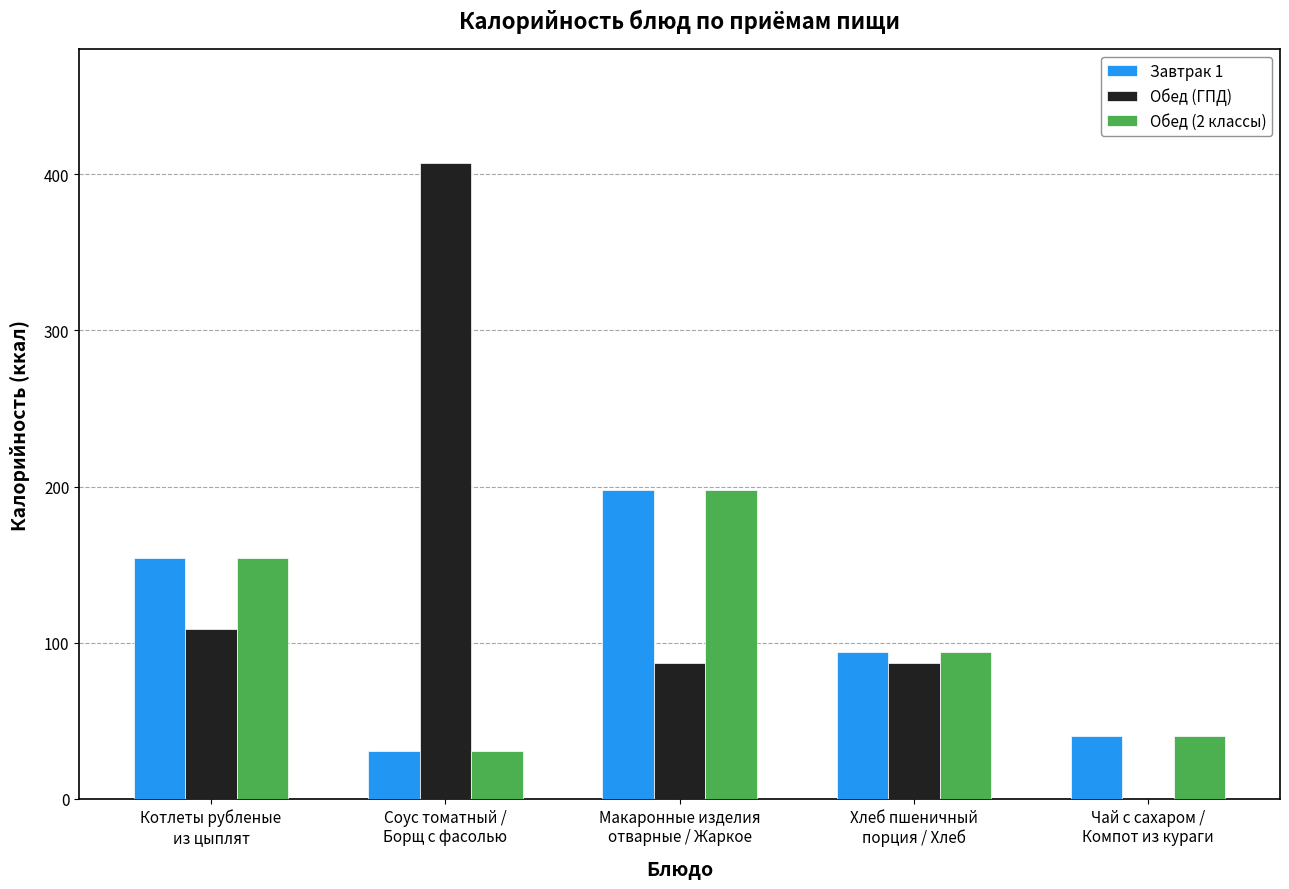

How many groups of bars are there?

5